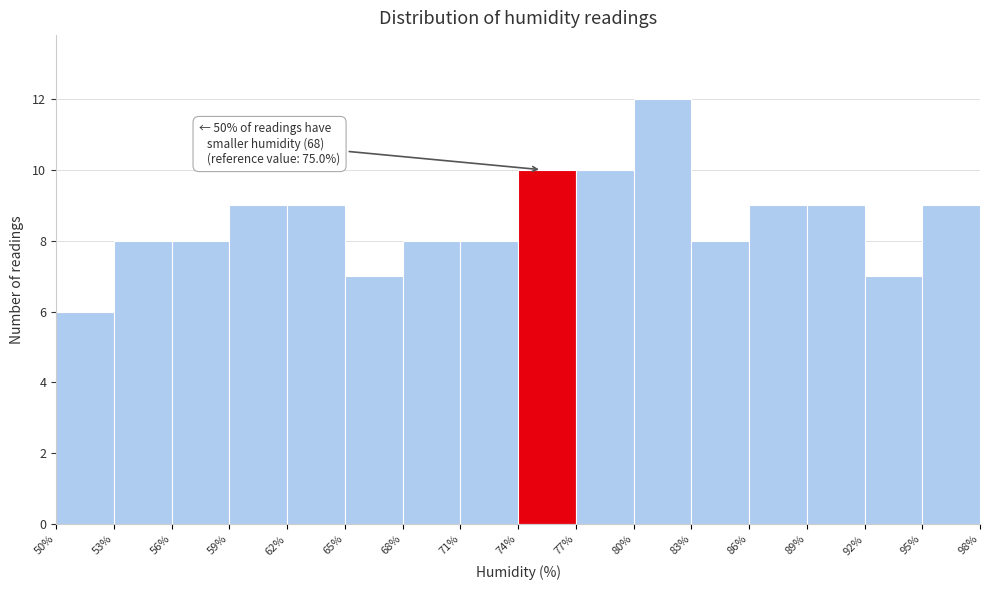

Reading left to right, what are all the values shown in this chart?

6	8	8	9	9	7	8	8	10	10	12	8	9	9	7	9